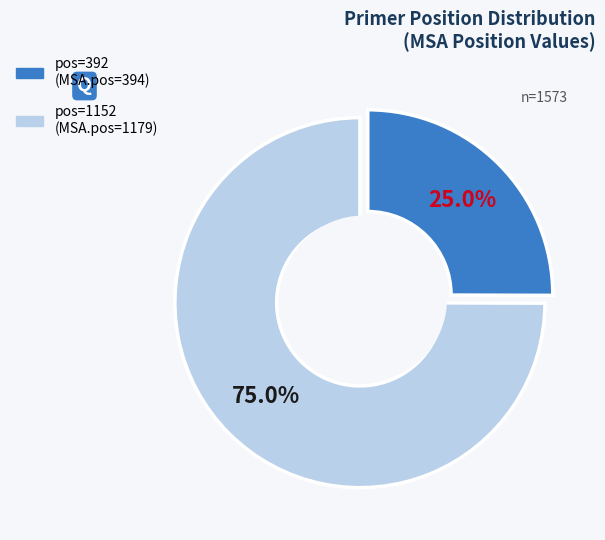

Combined, what portion of the pie is 392 and 1152?

100.0%